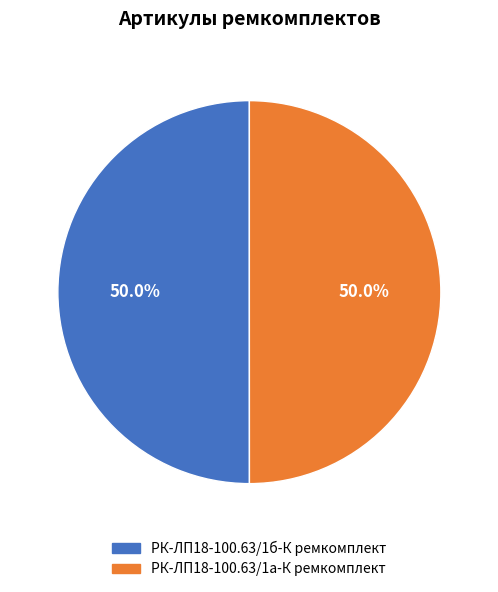

What is the ratio of the value at РК-ЛП18-100.63/1б-К ремкомплект to the value at РК-ЛП18-100.63/1а-К ремкомплект?

1.0